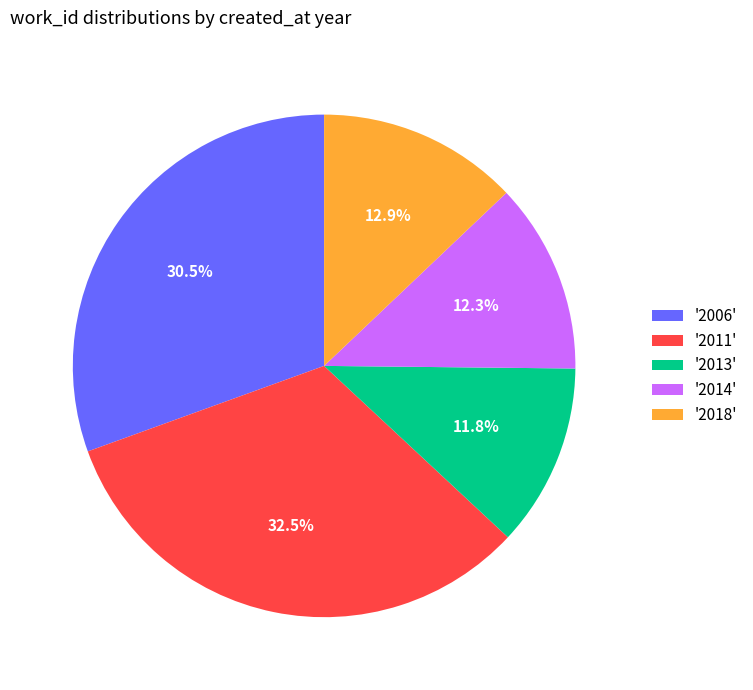

To the nearest percent, what is the average slice percentage?

20%